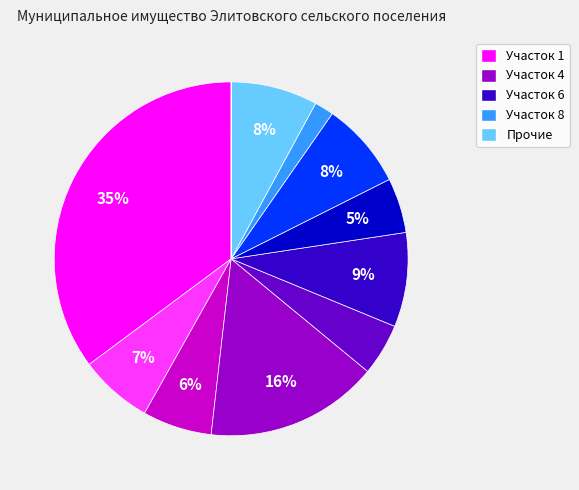

To the nearest percent, what is the difference between the largest and smallest slice percentages?

35%